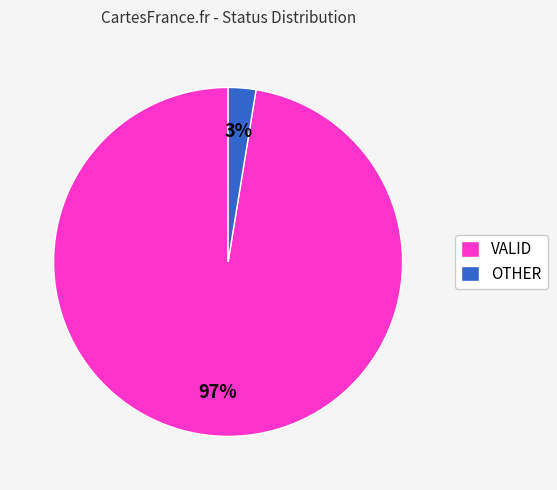

How many segments does this pie chart have?

2